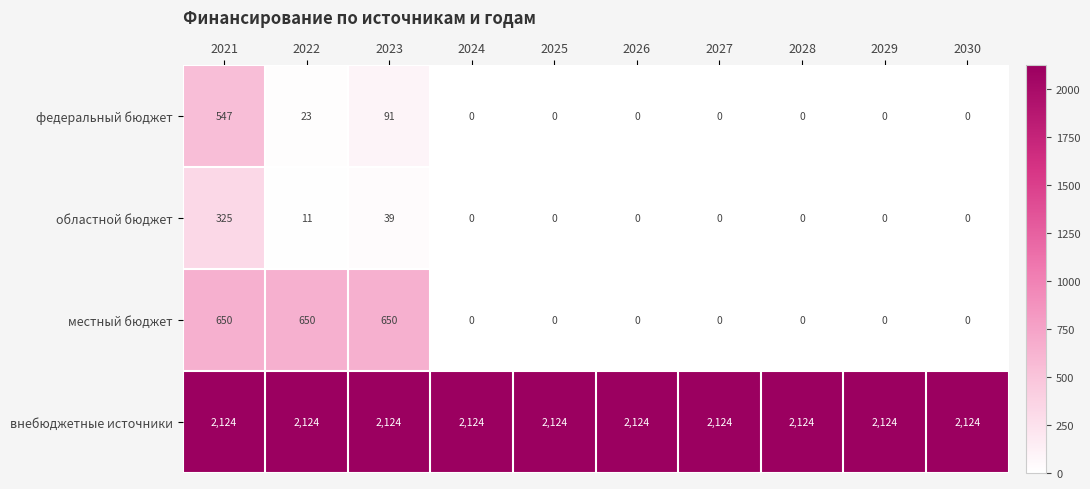

At which category is the sum across all series the highest?

2021